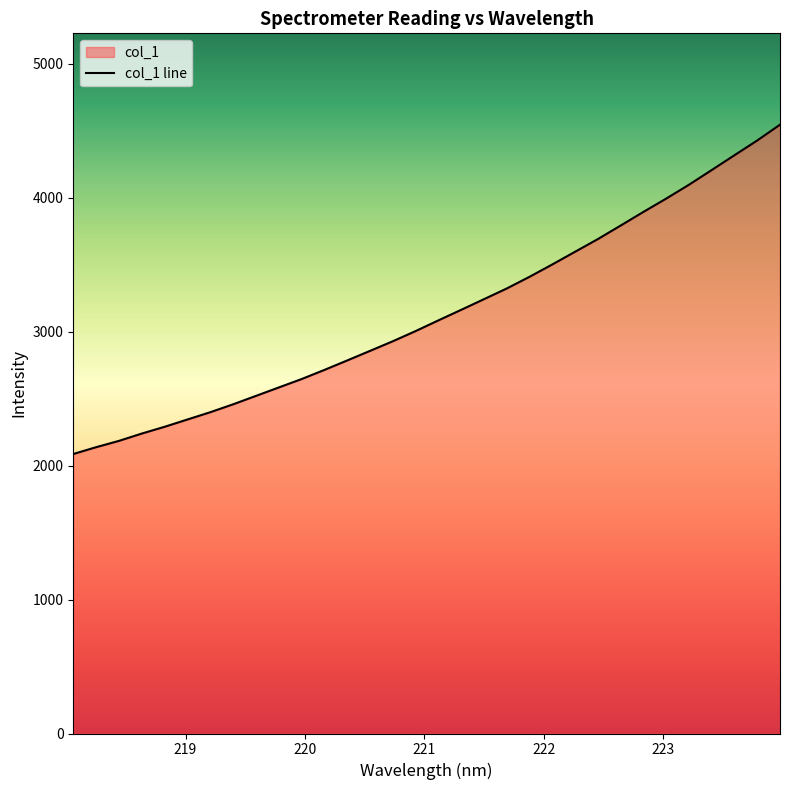

What is the value of the 12th point from the left?

2713.1